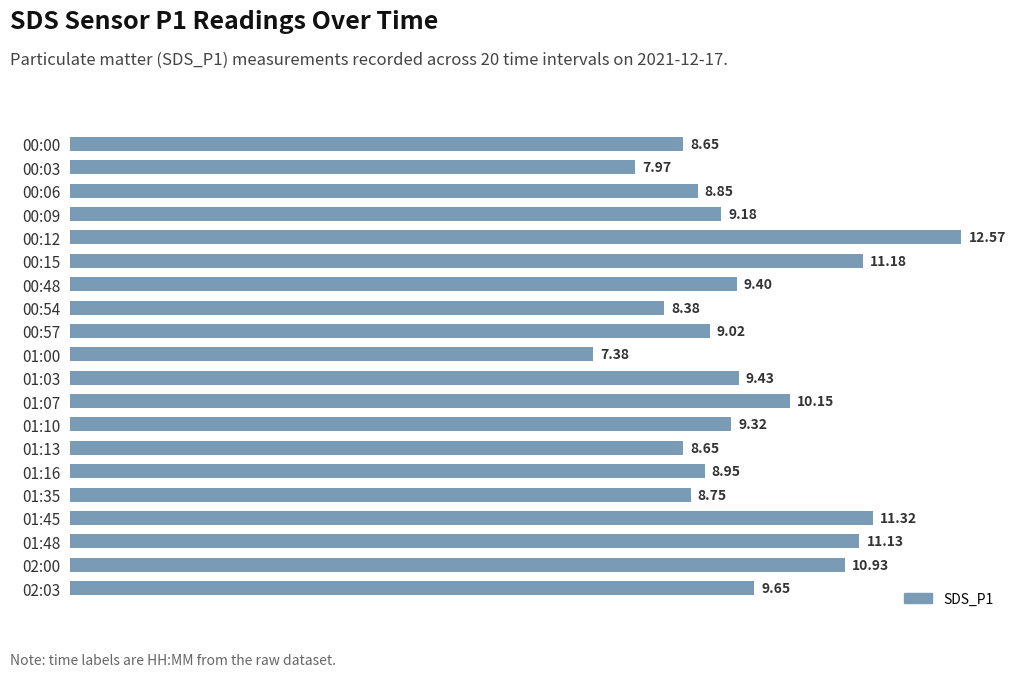

Approximately how many times larger is the value at 00:57 compared to 01:07?

0.9